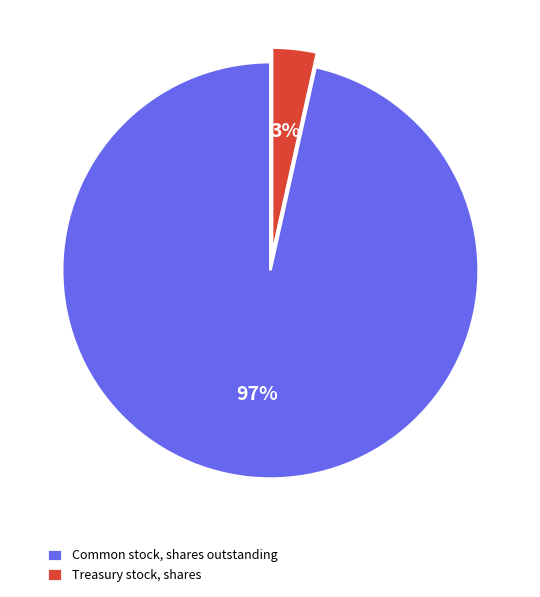

Do Common stock, shares outstanding and Treasury stock, shares together represent more than half of the pie?

Yes